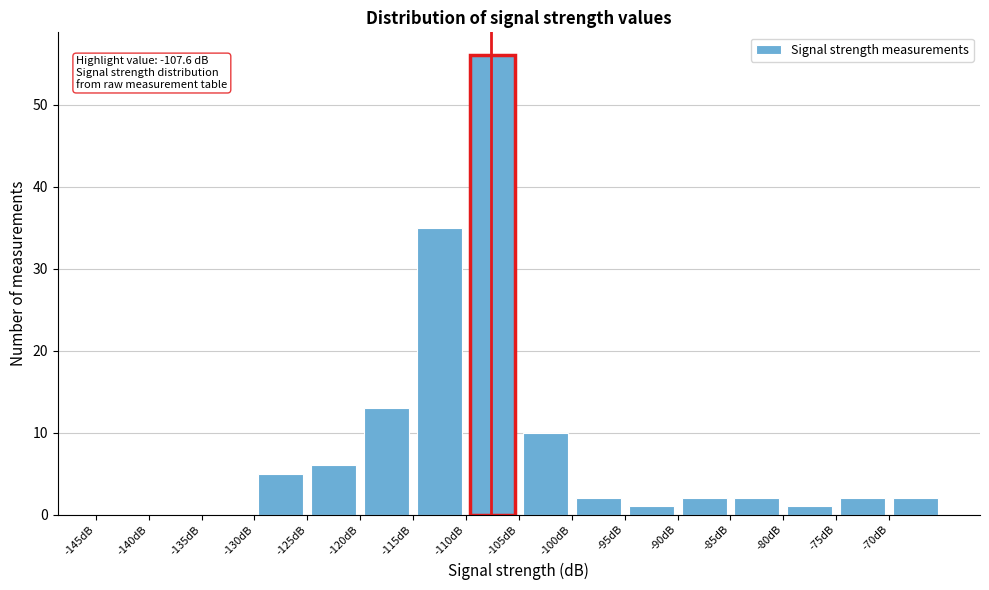

Over which range of the x-axis is the bar tallest?

-110 to -105